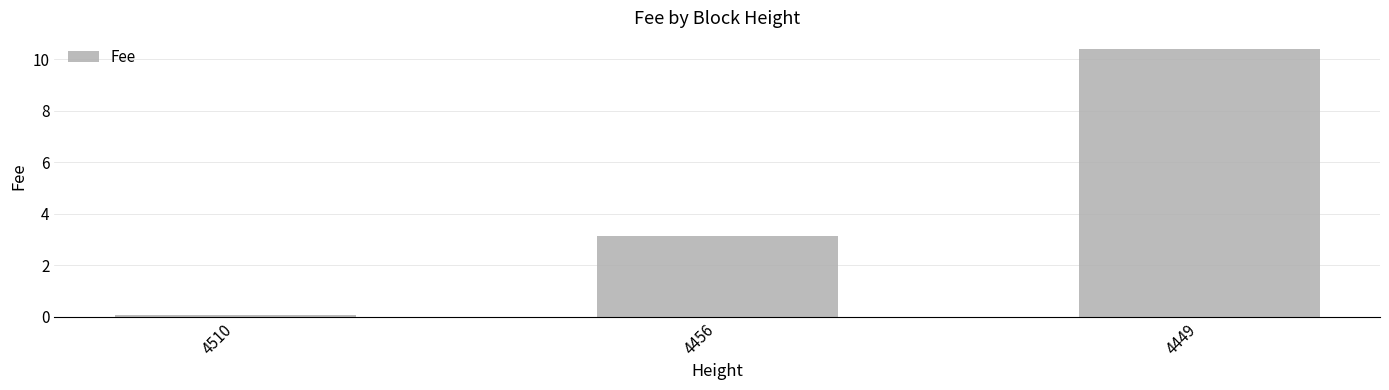

What is the difference between the maximum and second lowest values?

7.3